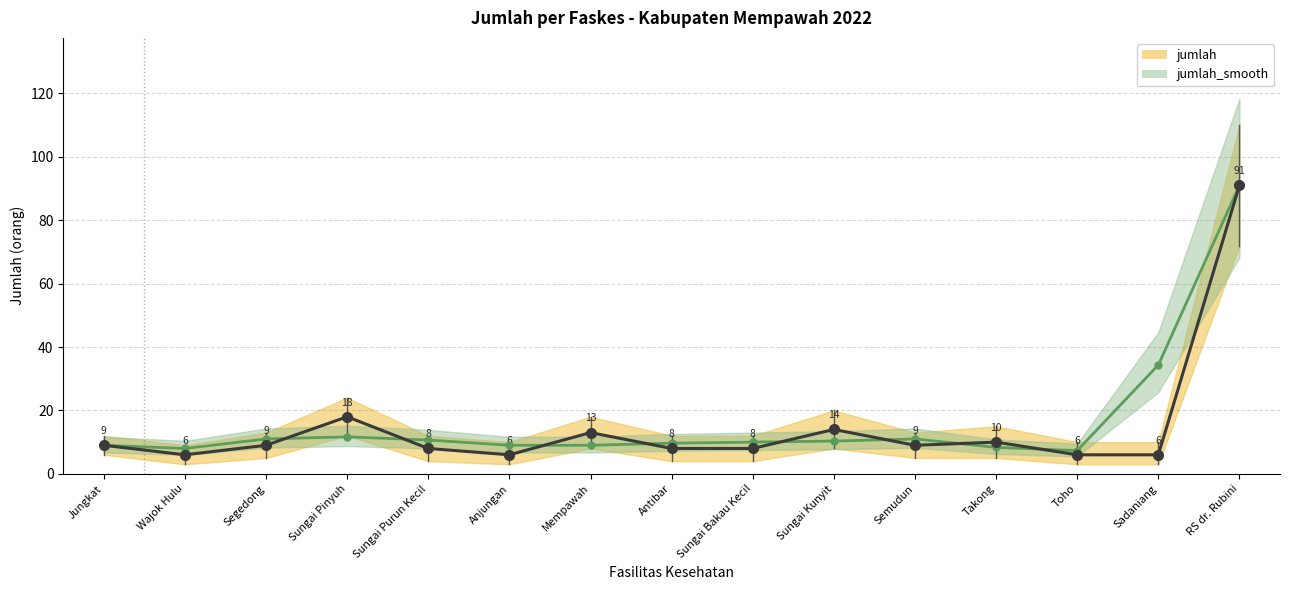

Does the chart have visible grid lines?

Yes